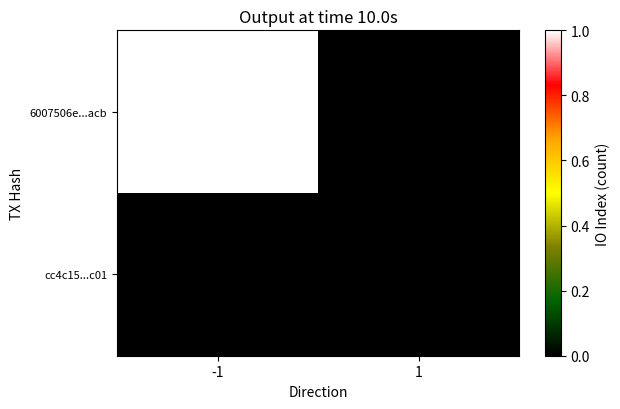

At which category is the sum across all series the highest?

-1